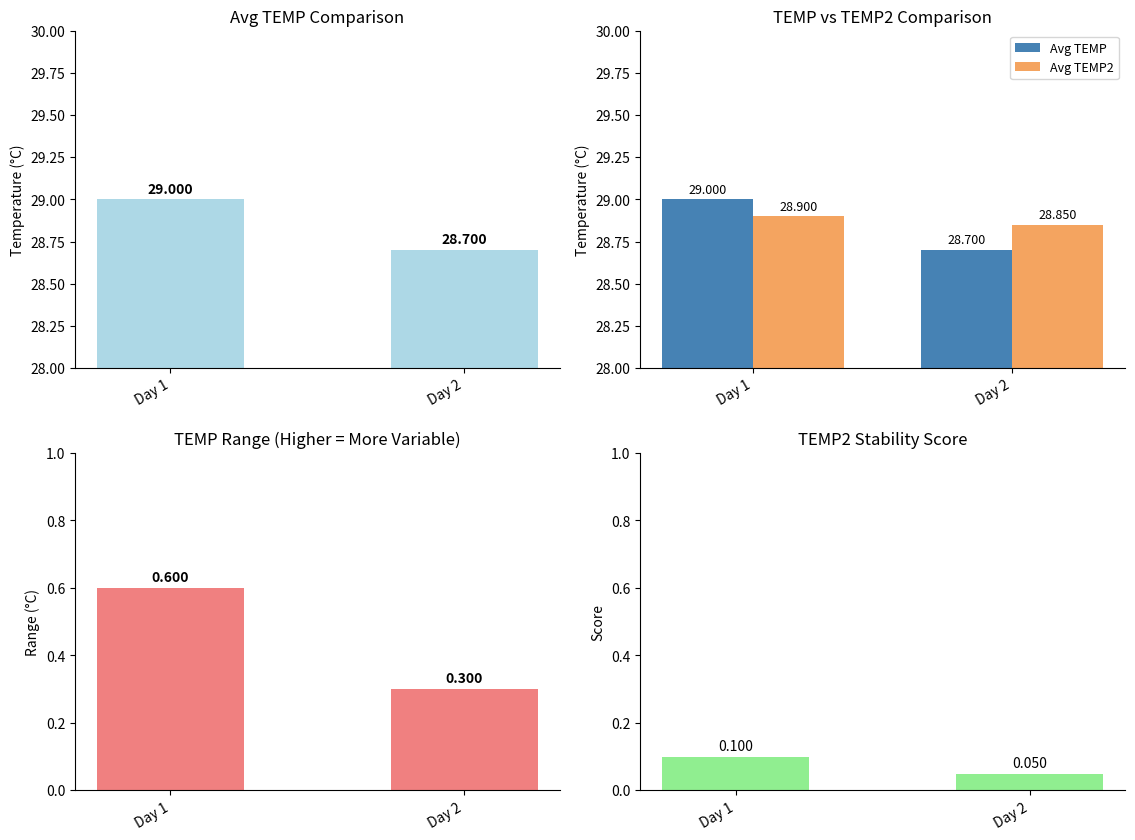

Which label corresponds to the smallest value in the chart?

Day 2